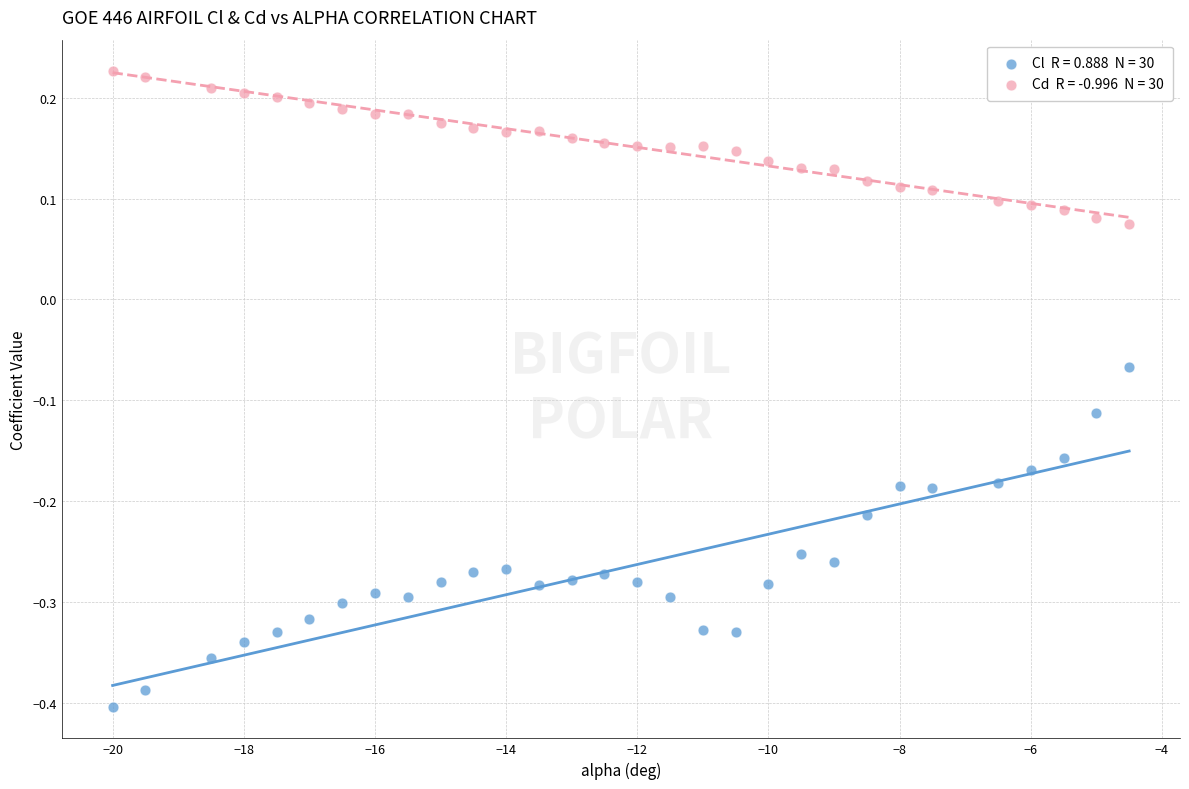

Across all data points, what is the range of Y values (max minus min)?

0.6